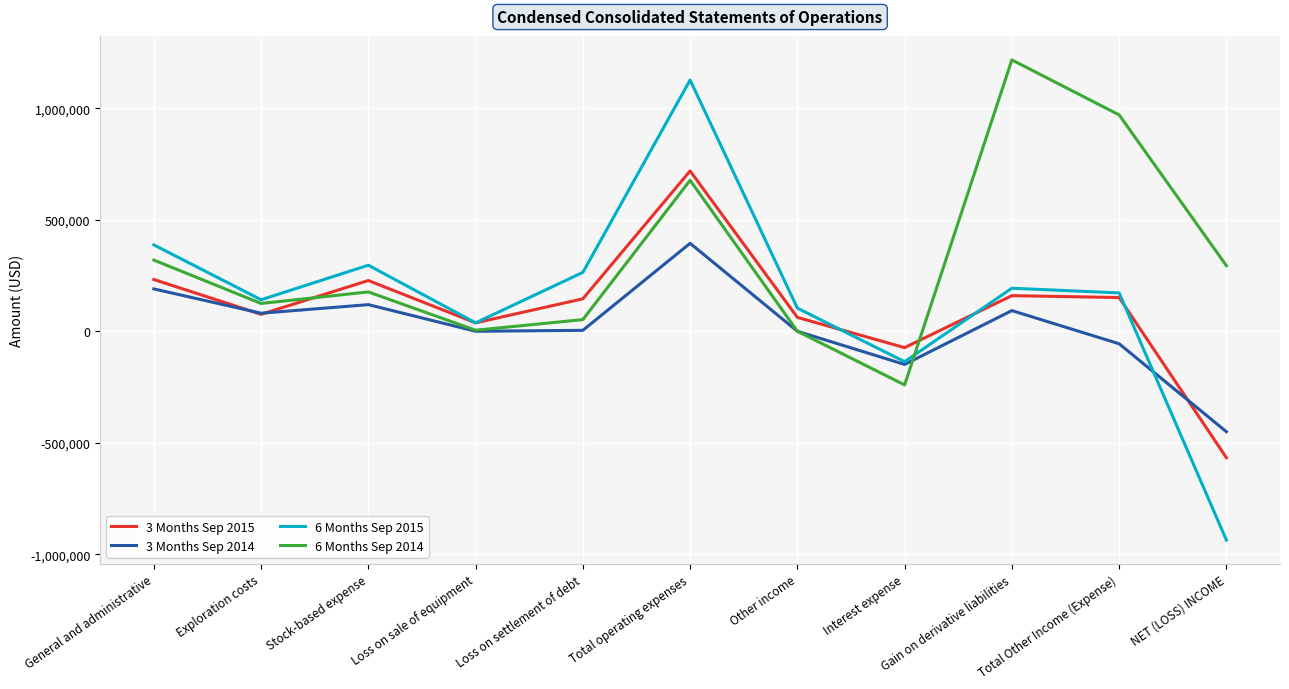

Does the chart display data point markers on the line(s)?

No